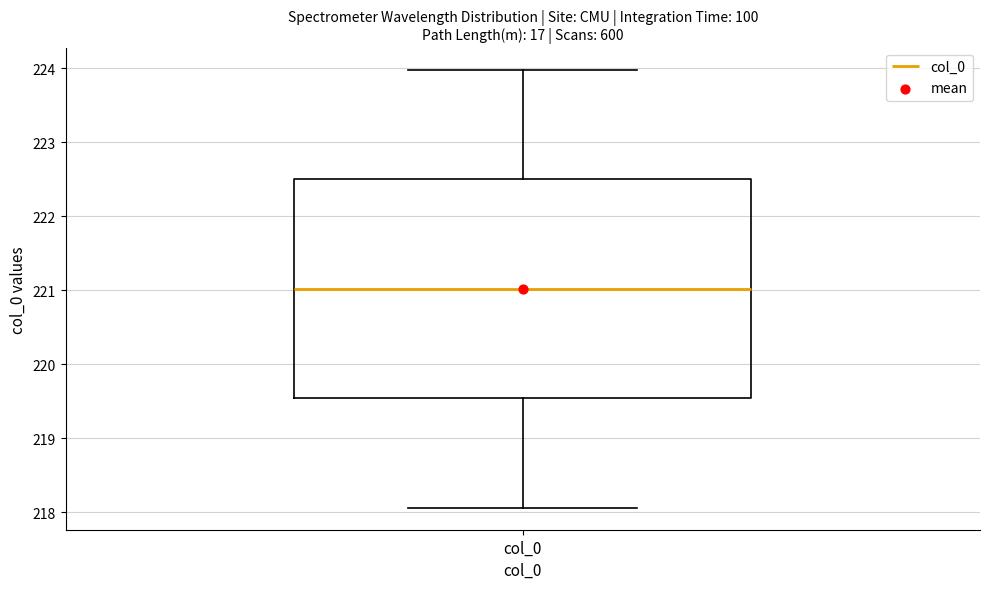

Where is the upper edge of the box for col_0 on the y-axis? The values are not printed on the chart, so give them approximately, as read against the axis.

222.5